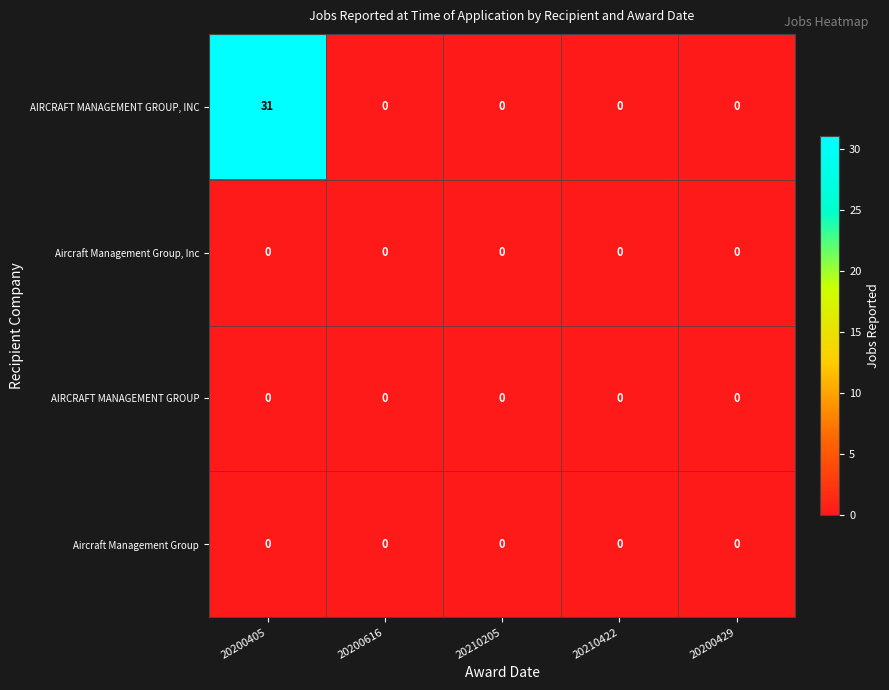

At which category is the sum across all series the highest?

20200405